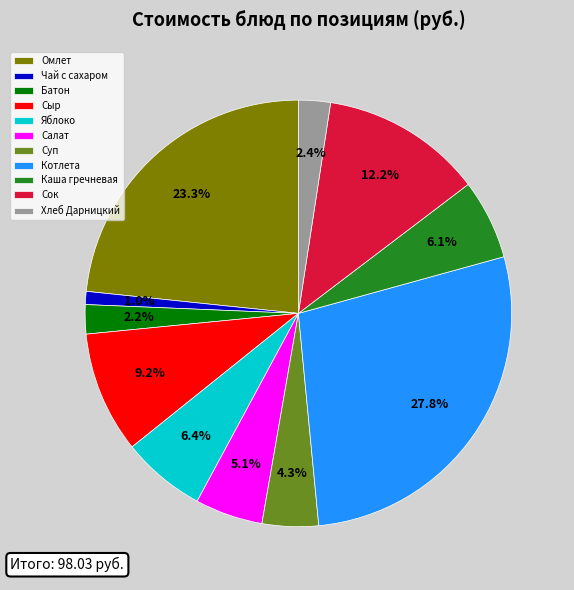

Between Батон and Салат, which is larger?

Салат